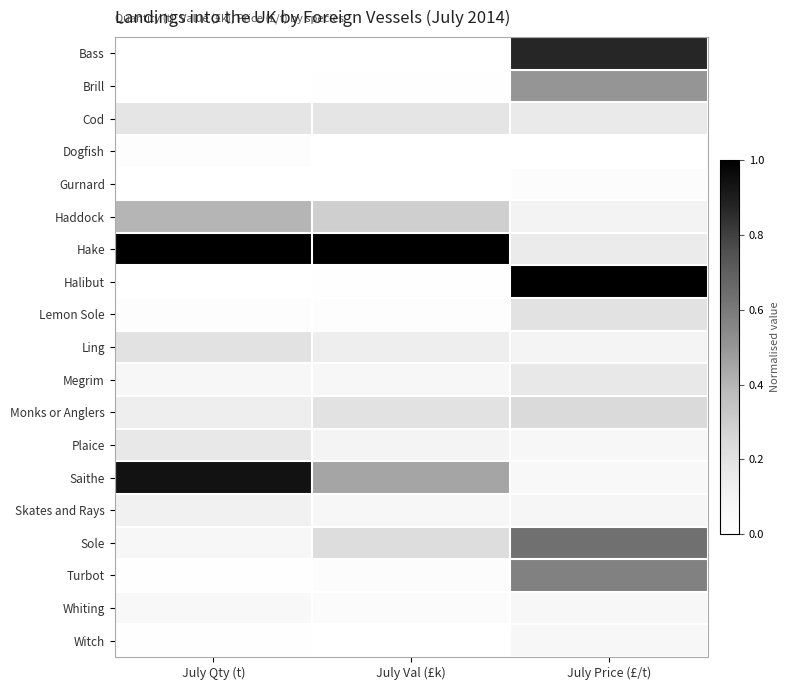

At how many categories does at least one series exceed 0?

3